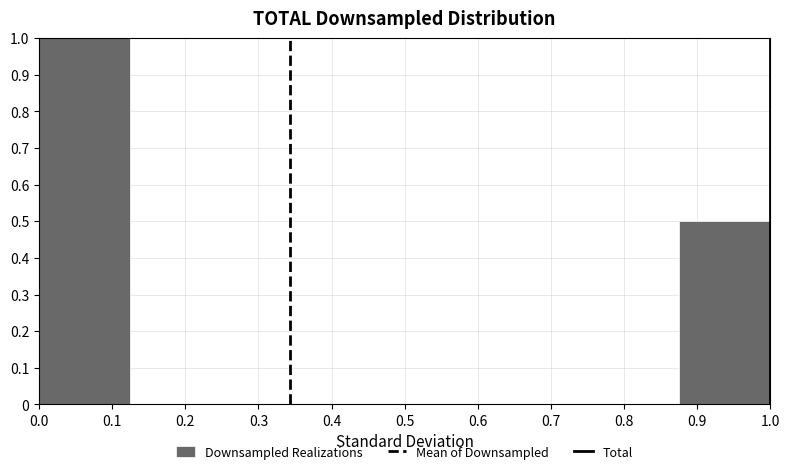

What is the height of the bar covering 0.875 to 1.000 on the x-axis? Neither the bar edges nor the heights are printed on the chart, so give them approximately, as read against the axes.

0.5